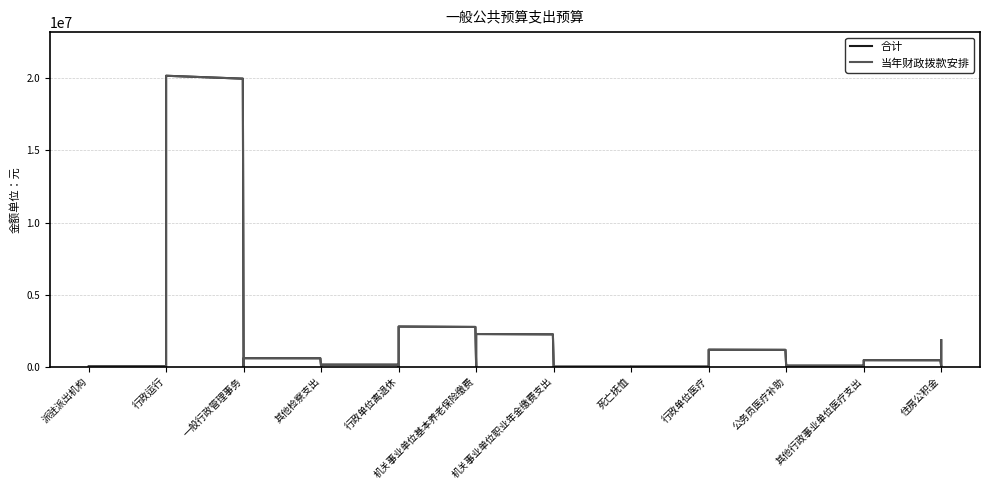

What is the greatest value displayed?

20182230.6